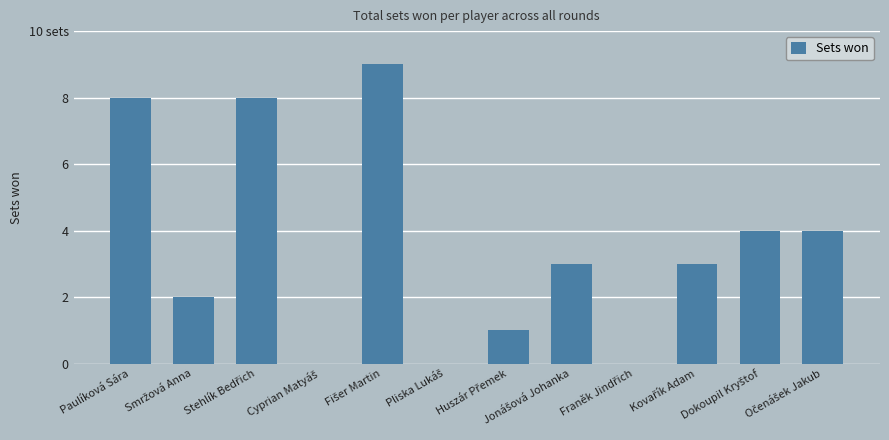

List the labels in order of value, smallest first.

Cyprian Matyáš, Pliska Lukáš, Franěk Jindřich, Huszár Přemek, Smržová Anna, Jonášová Johanka, Kovařík Adam, Dokoupil Kryštof, Očenášek Jakub, Paulíková Sára, Stehlík Bedřich, Fišer Martin